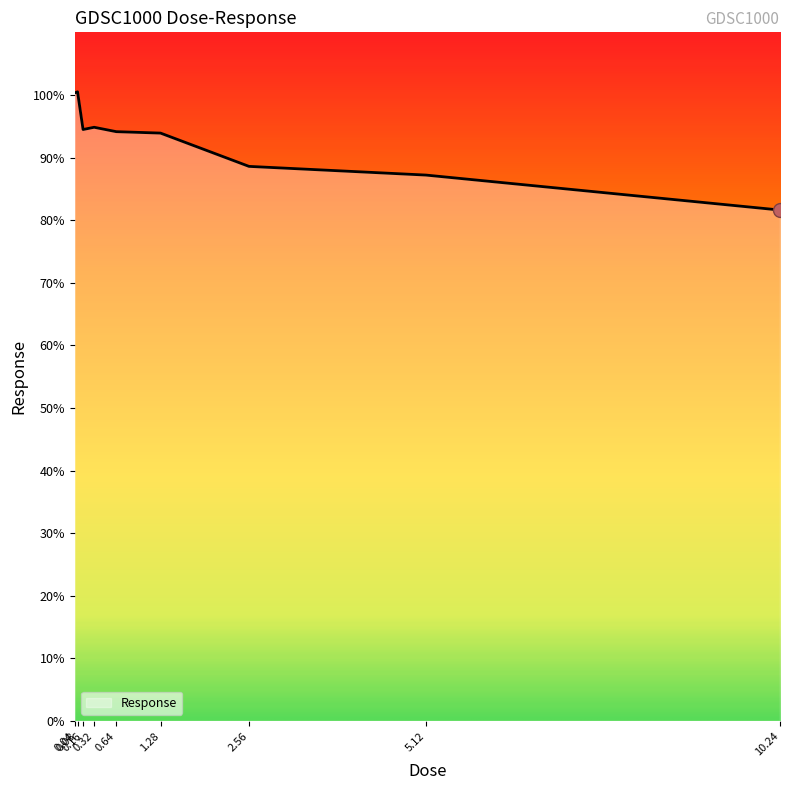

True or false: the data has more than 0 interior local peaks.

True